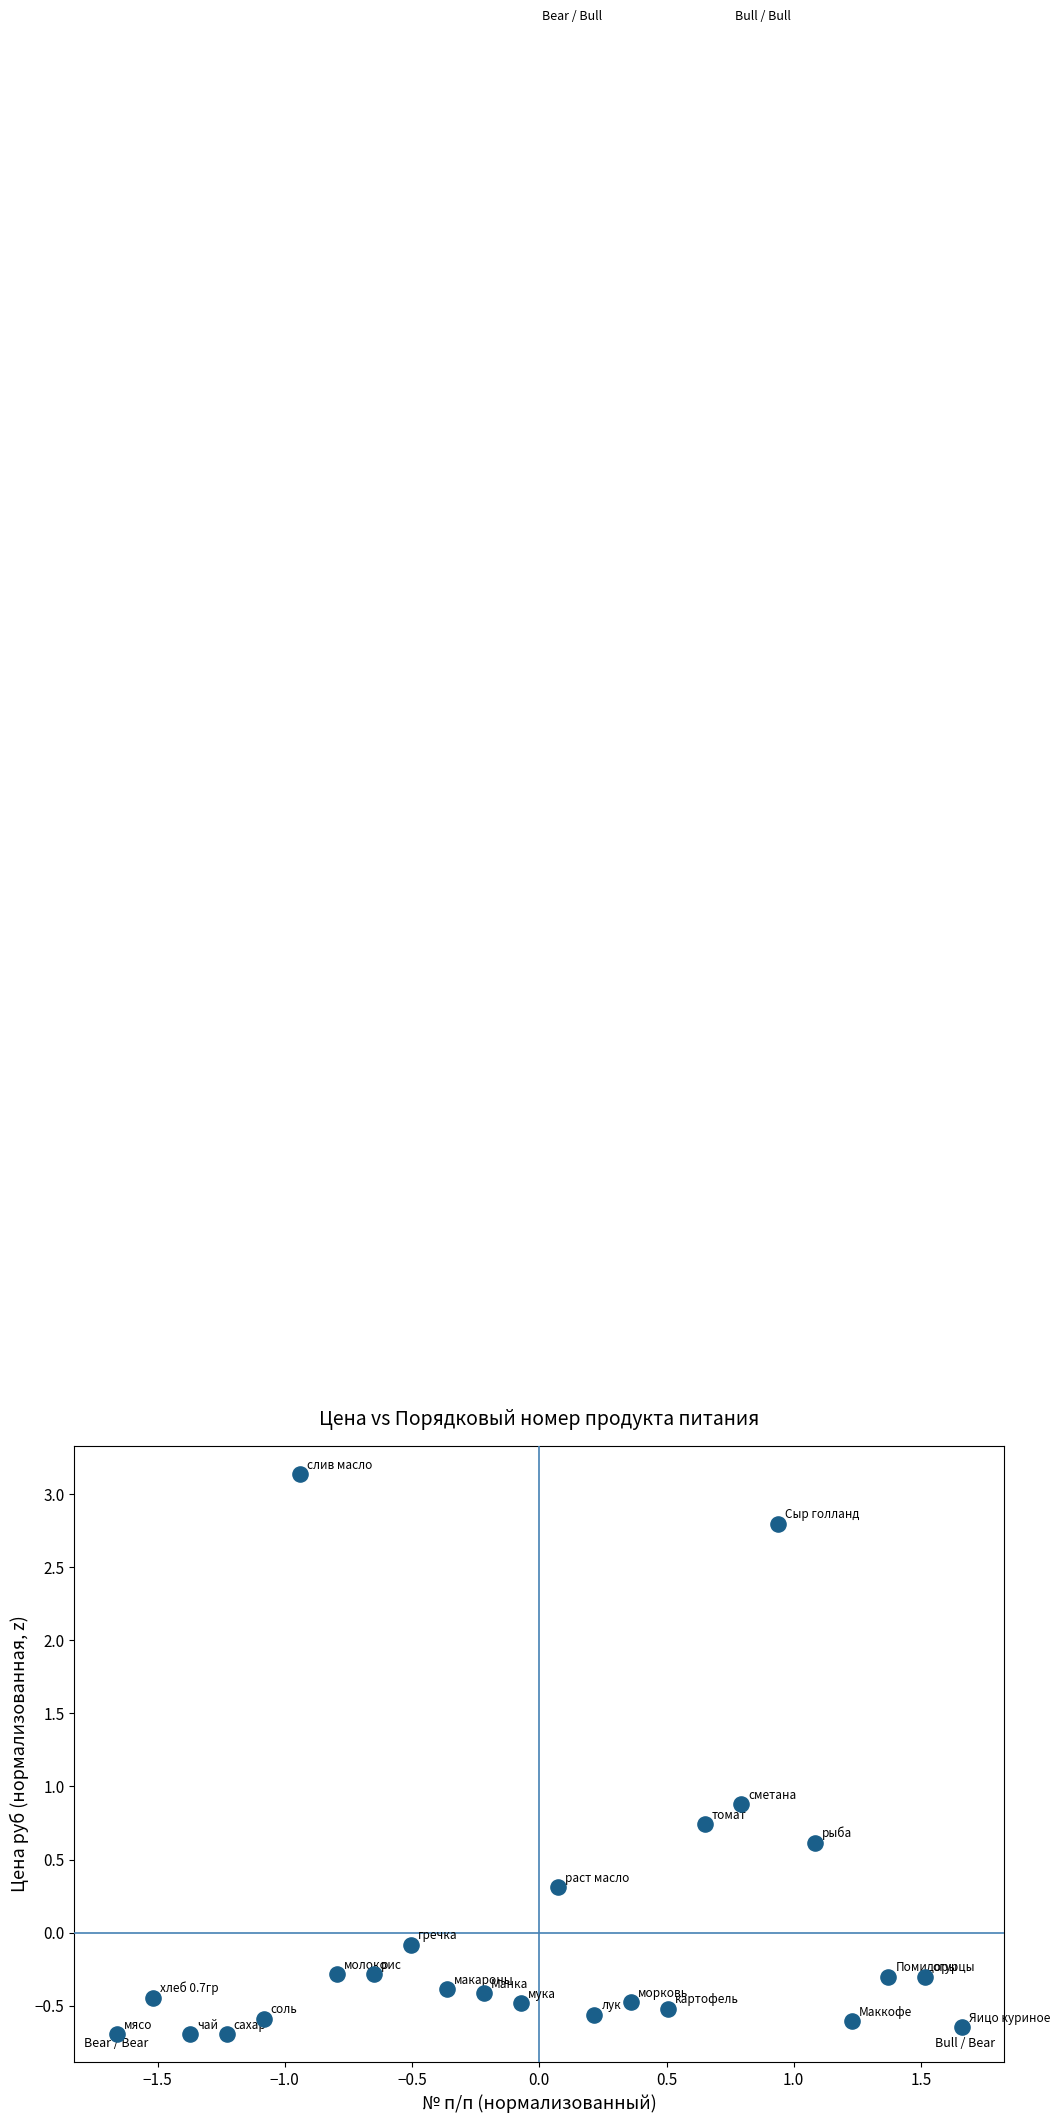

What Y value in the scatter plot is closest to 1?

0.9